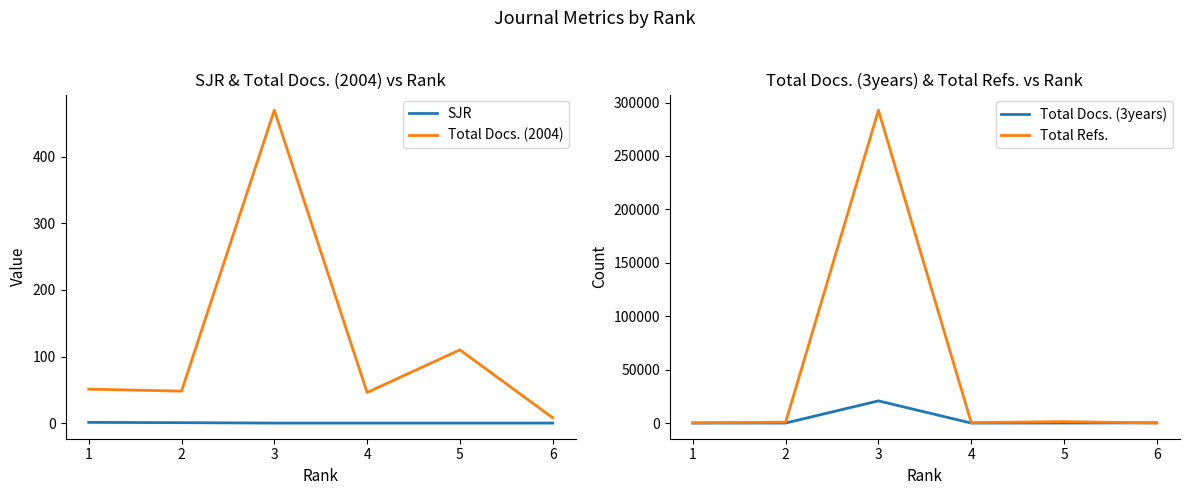

True or false: Total Refs. and Total Docs. (2004) cross at least once.

False